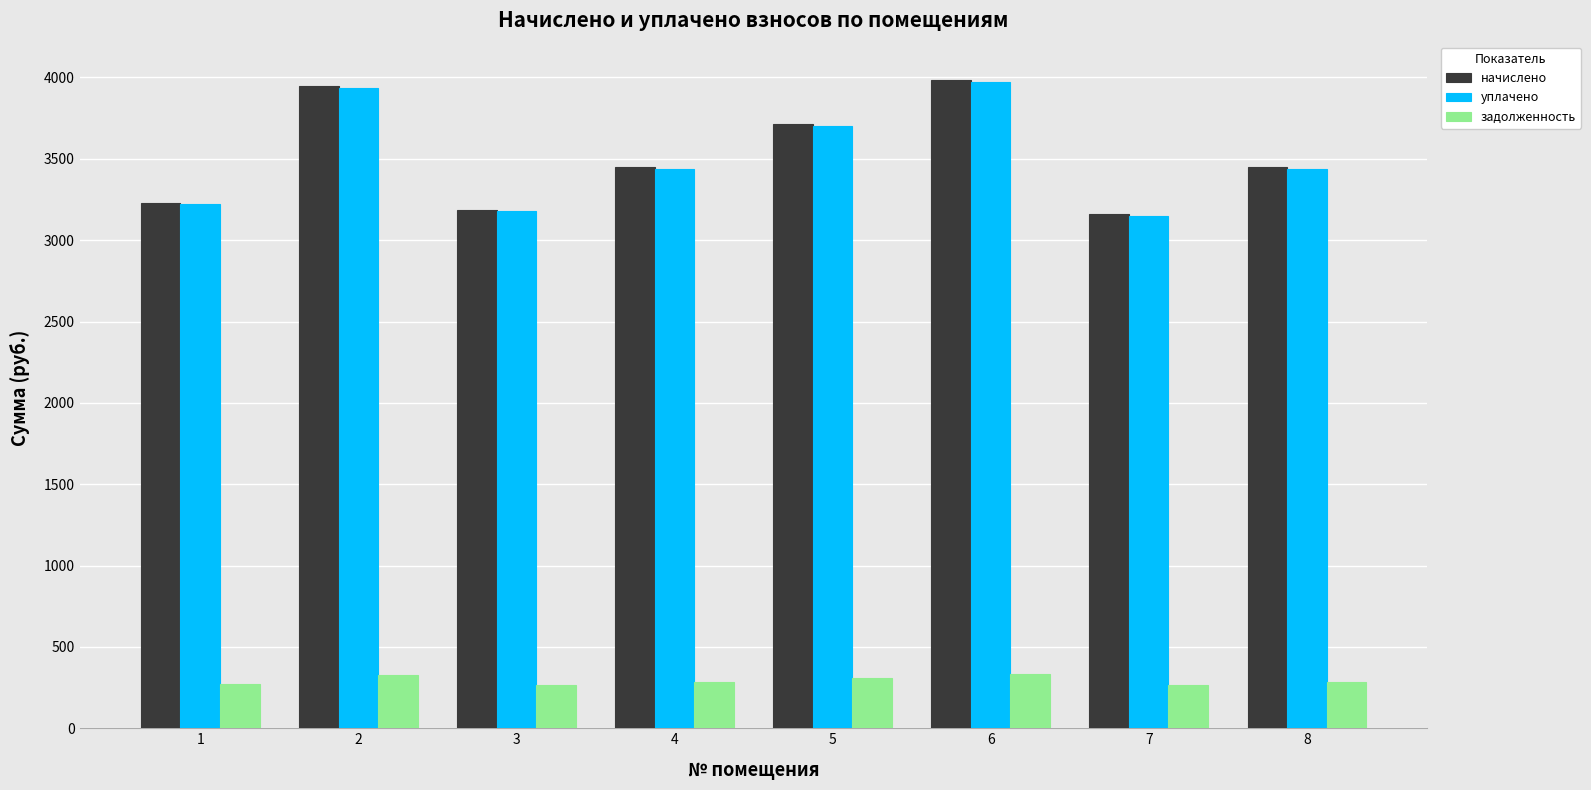

How many data points in задолженность are less than 287?

3